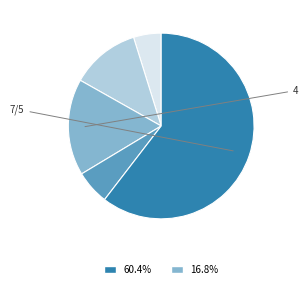

Is there a majority slice in this chart?

Yes